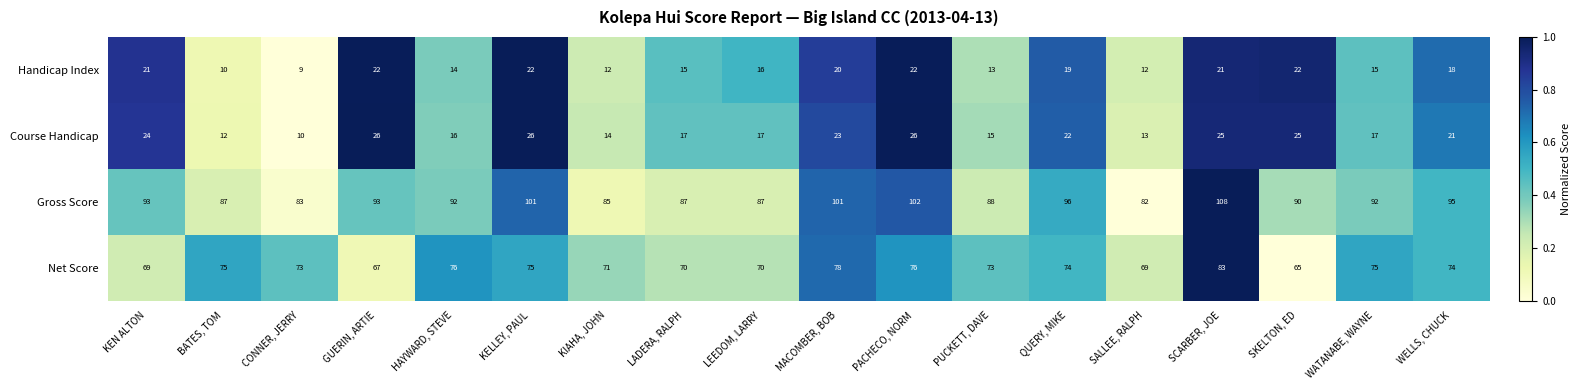

Is it true that Net Score equals 23 at KEN ALTON?

False